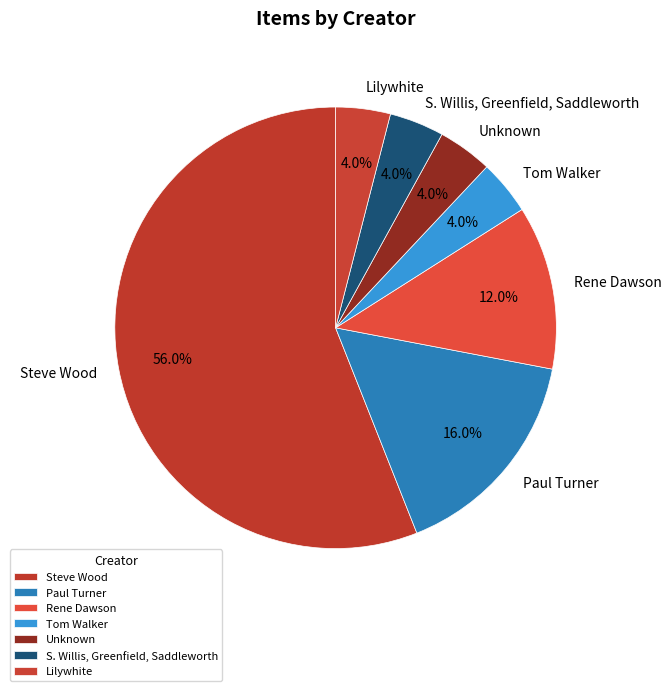

What percentage is the Rene Dawson slice, to the nearest percent?

12%